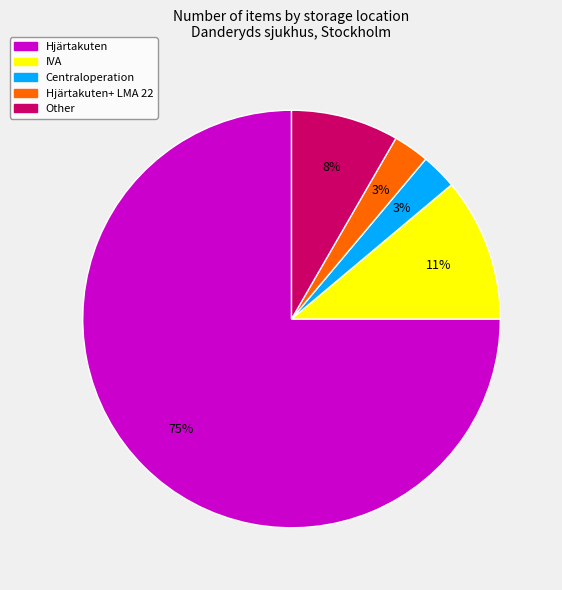

What percentage is the Hjärtakuten slice, to the nearest percent?

75%